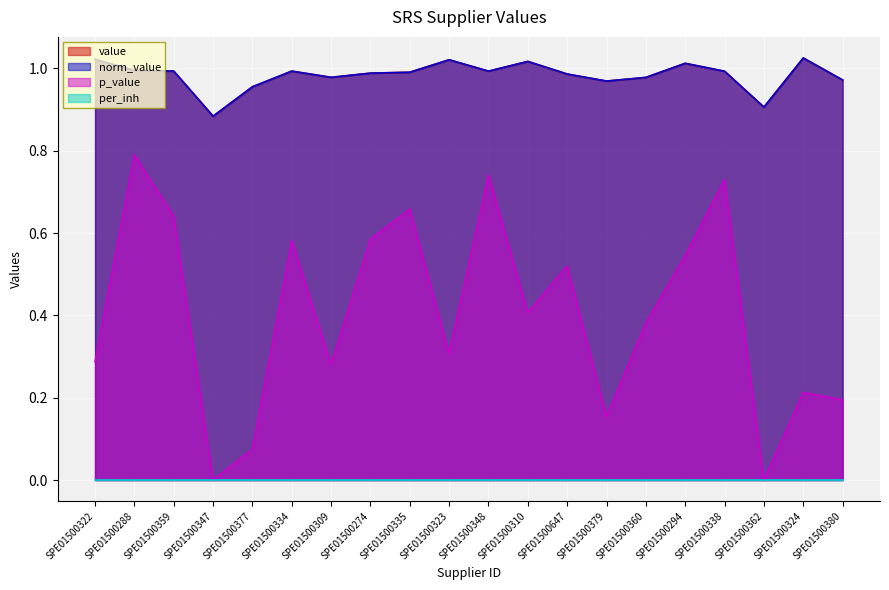

At which category is the sum across all series the highest?

SPE01500288